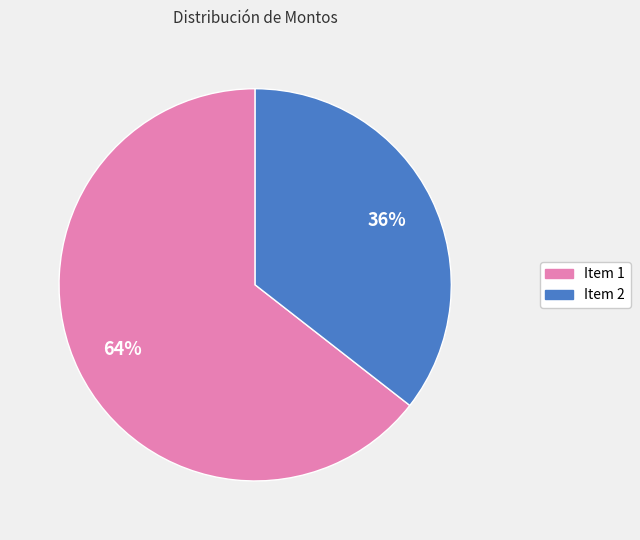

Rank the categories by value from highest to lowest.

Item 1, Item 2